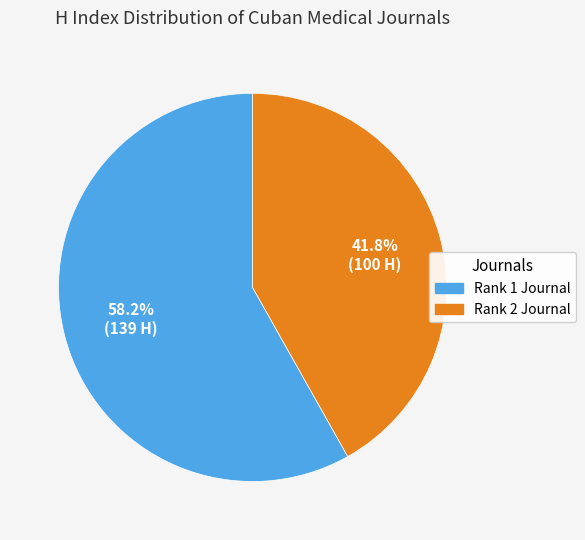

Which slice is the smallest?

Rank 2 Journal